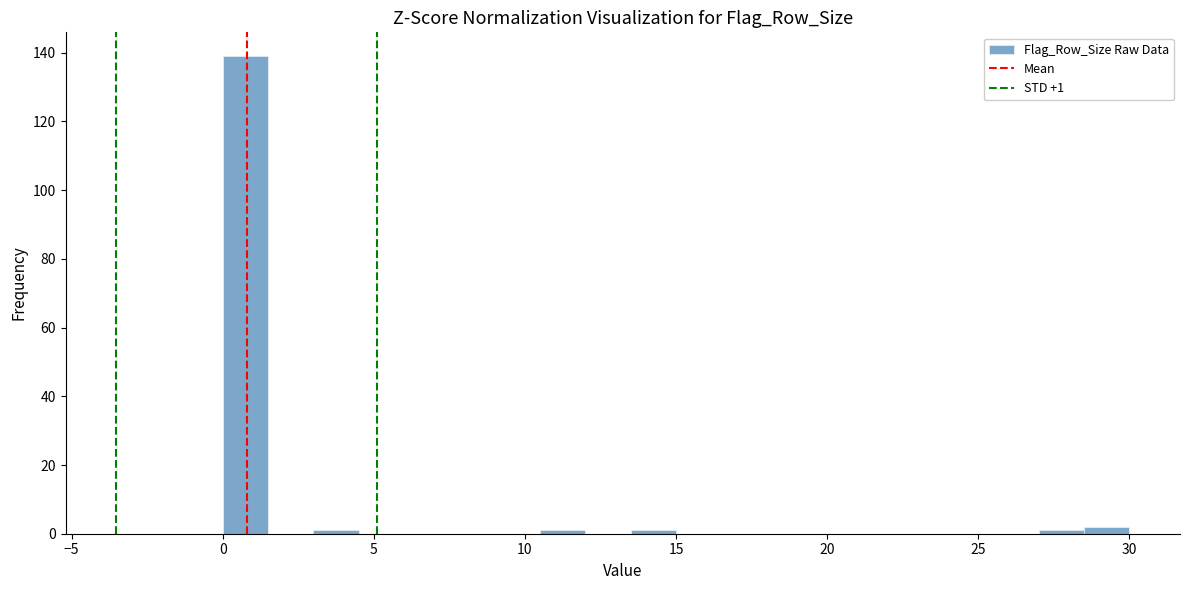

Around what value on the x-axis is the tallest bar? Give the approximate position of its centre, as read against the axis.

1.0